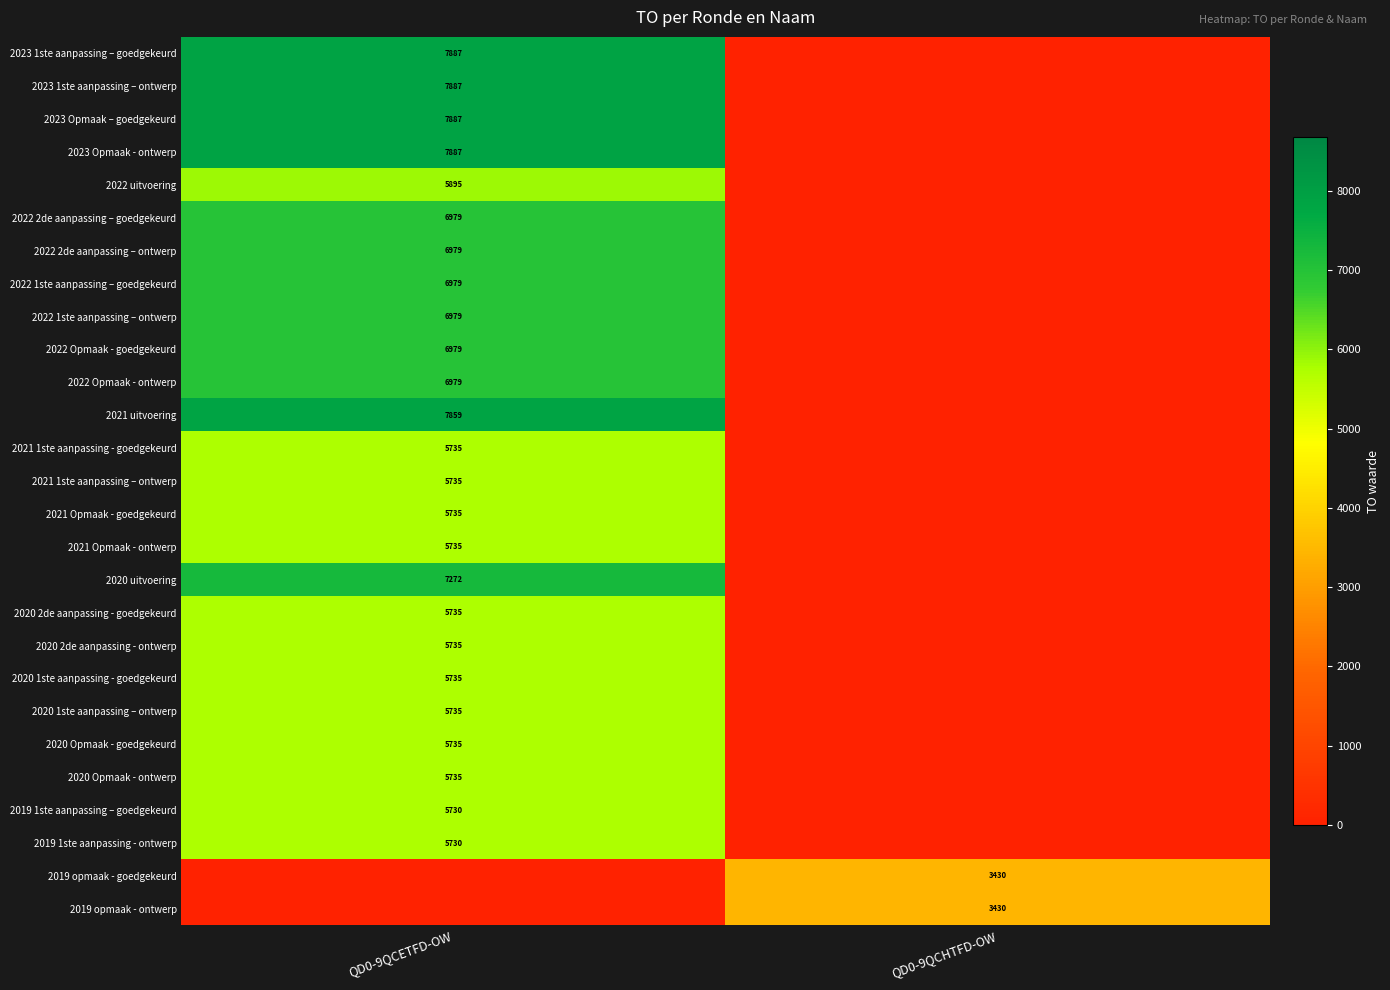

What is the total value across all series at QD0-9QCETFD-OW?

163258